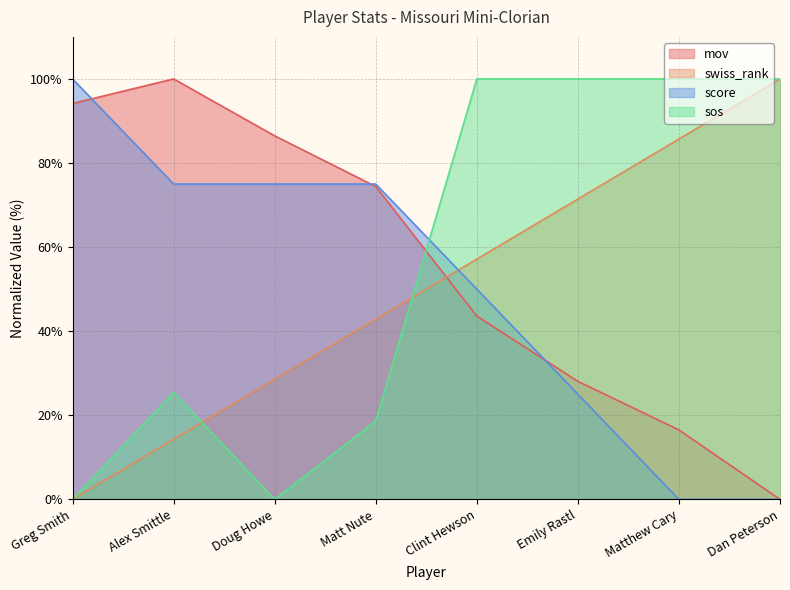

True or false: score and sos cross at least once.

True